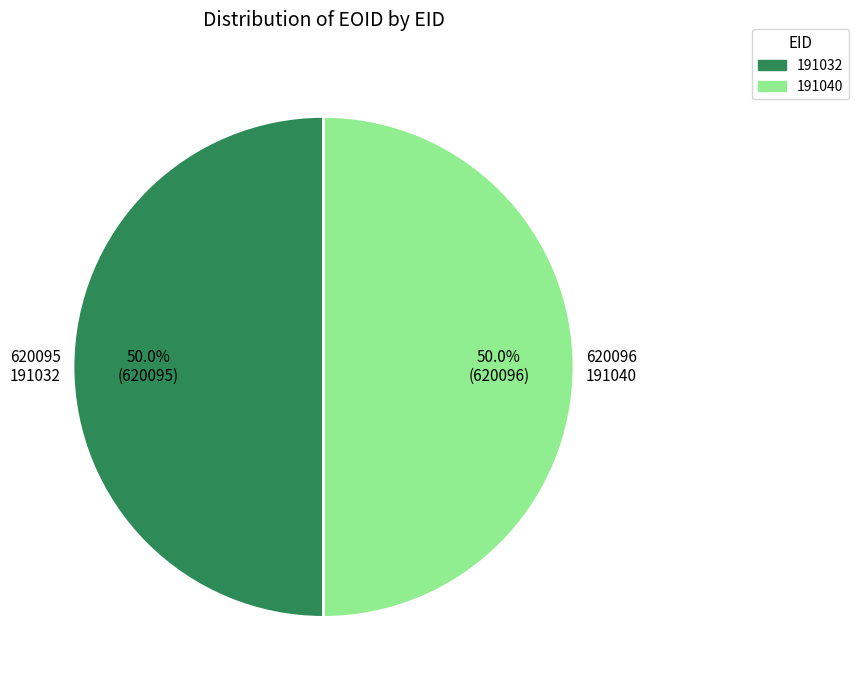

Is the sum of 191040 and 191032 greater than half?

Yes